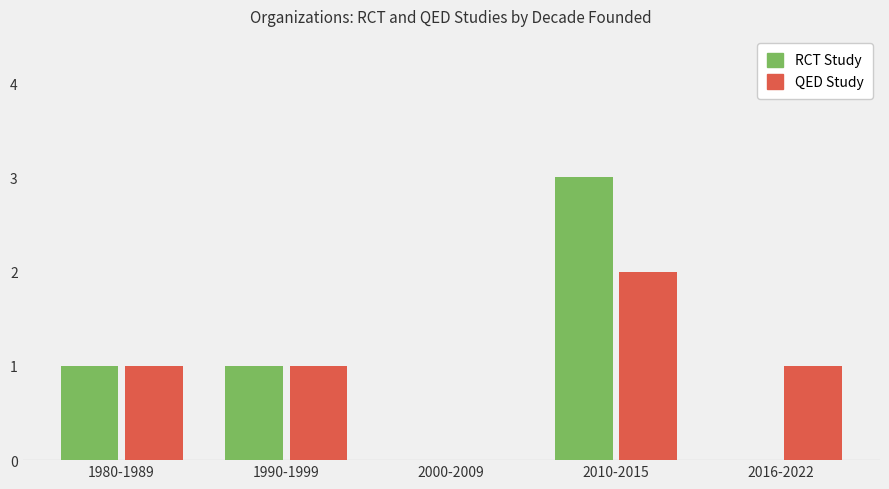

How many distinct data groups are displayed?

2